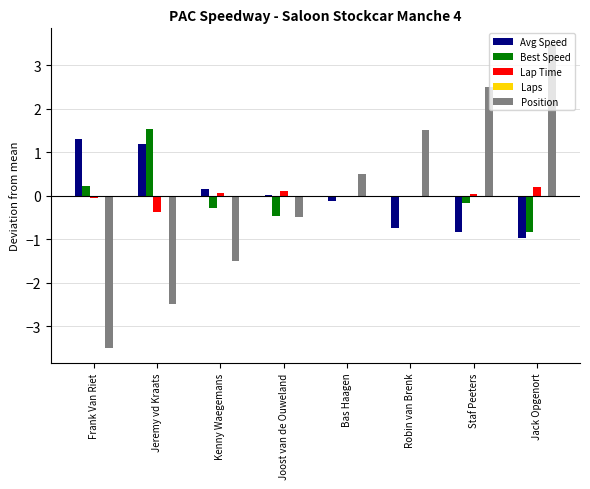

What is the spread (max minus min) of values at Jeremy vd Kraats?

4.0